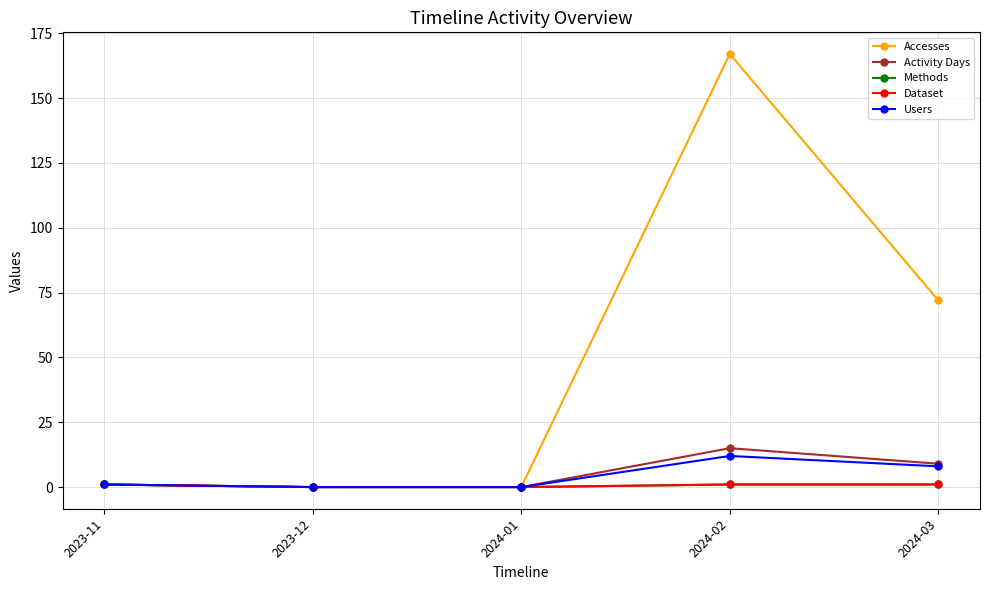

True or false: Activity Days and Dataset intersect in this chart.

False